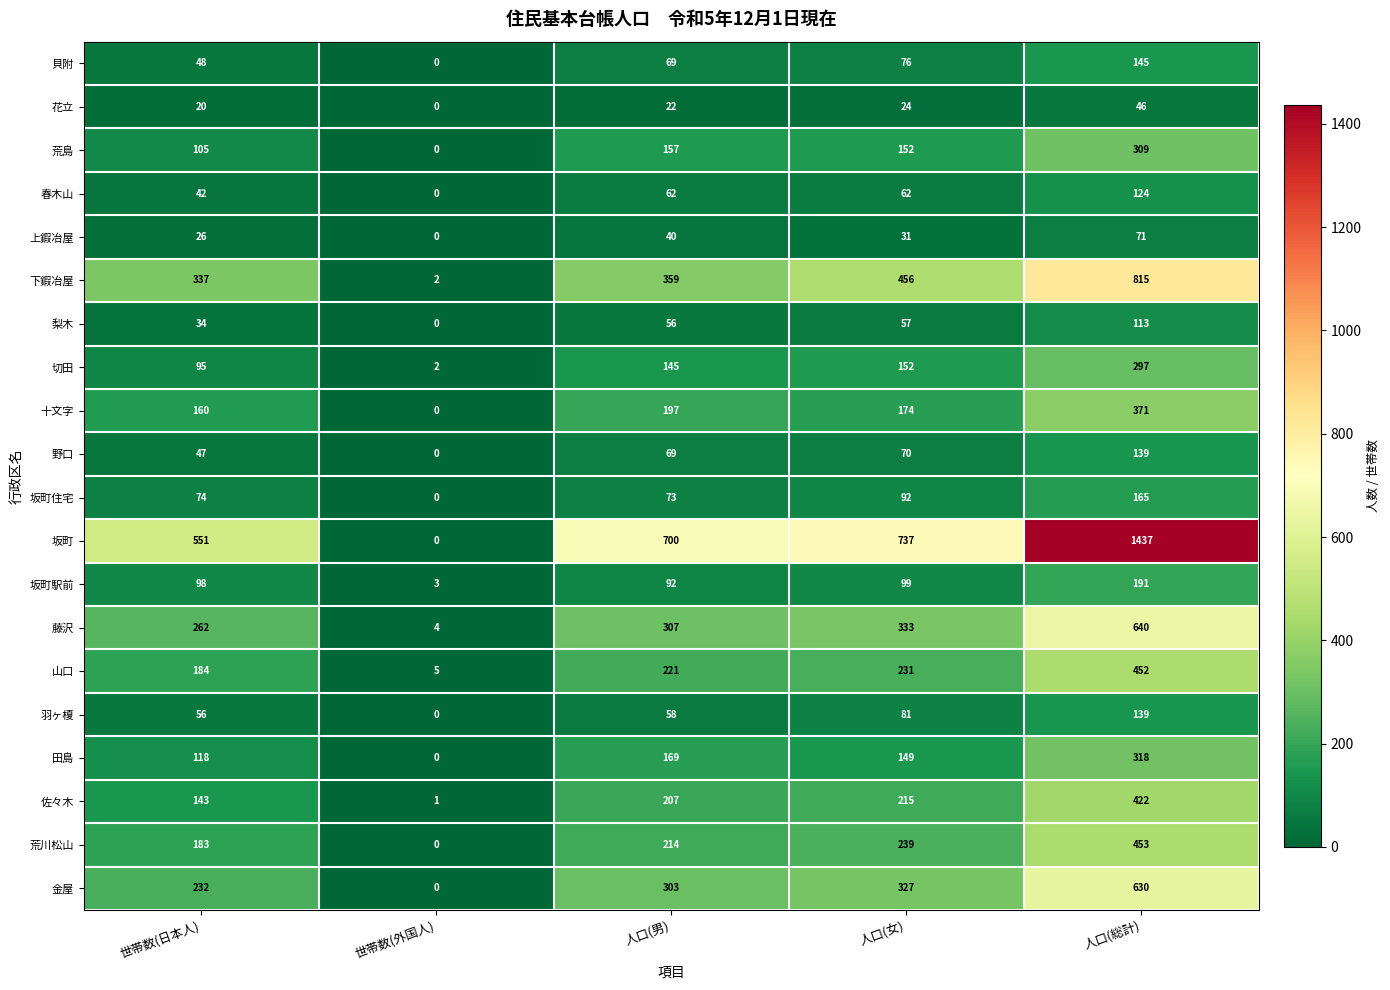

What is the average value of the 梨木 series?

52